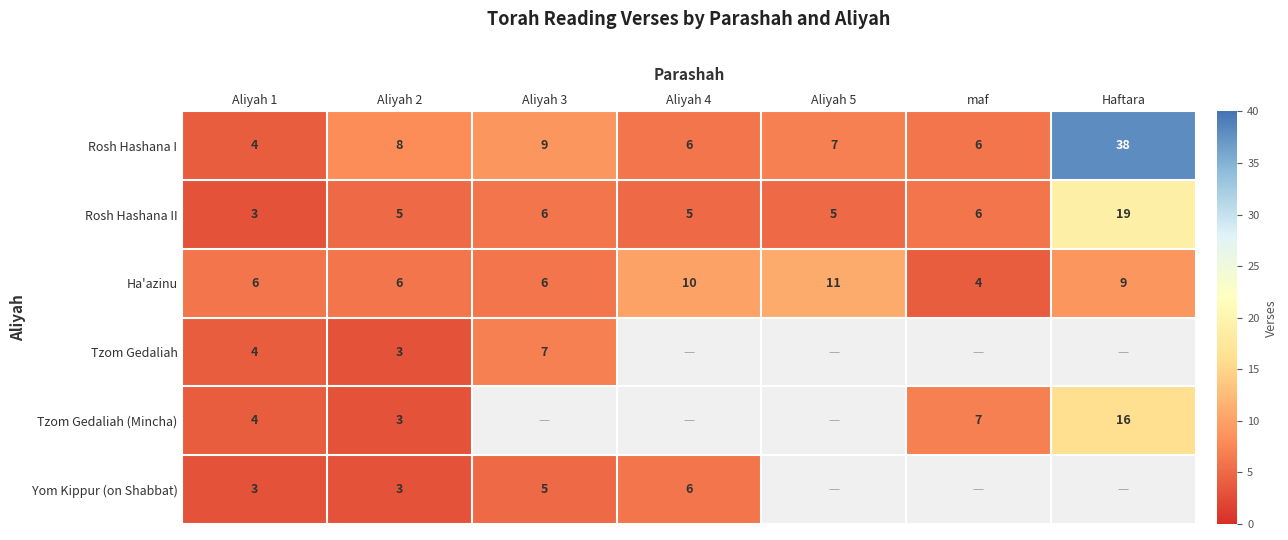

Is the value of Rosh Hashana I at Aliyah 5 greater than the value of Ha'azinu at Aliyah 3?

Yes